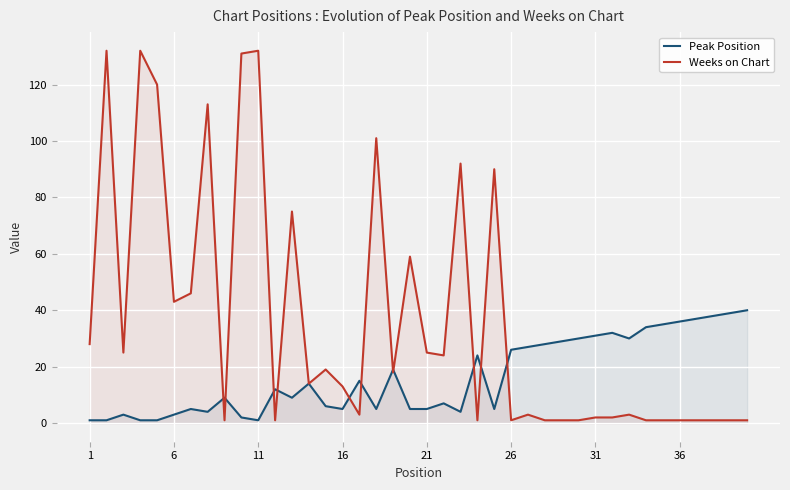

Which series has the largest range (max minus min)?

Weeks on Chart